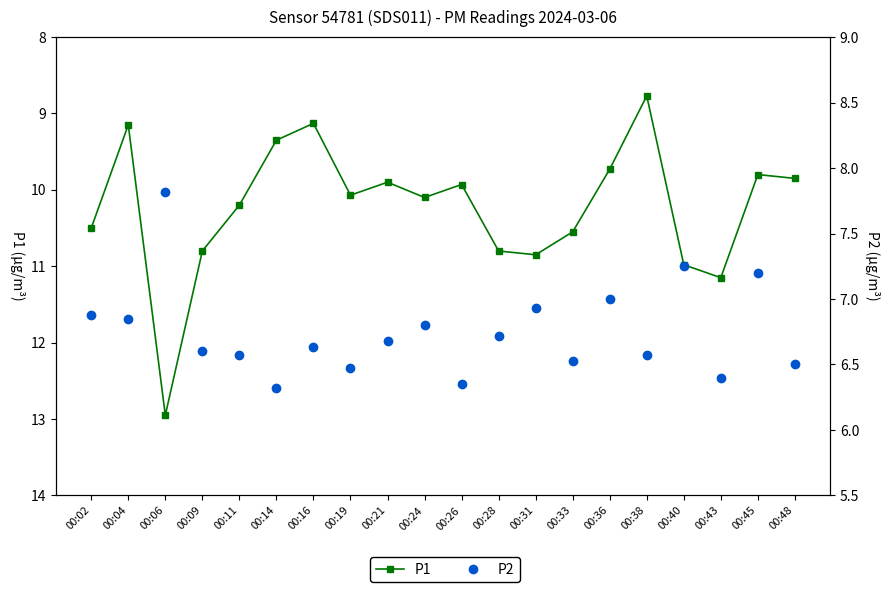

How many interior local valleys does the P2 series have?

7